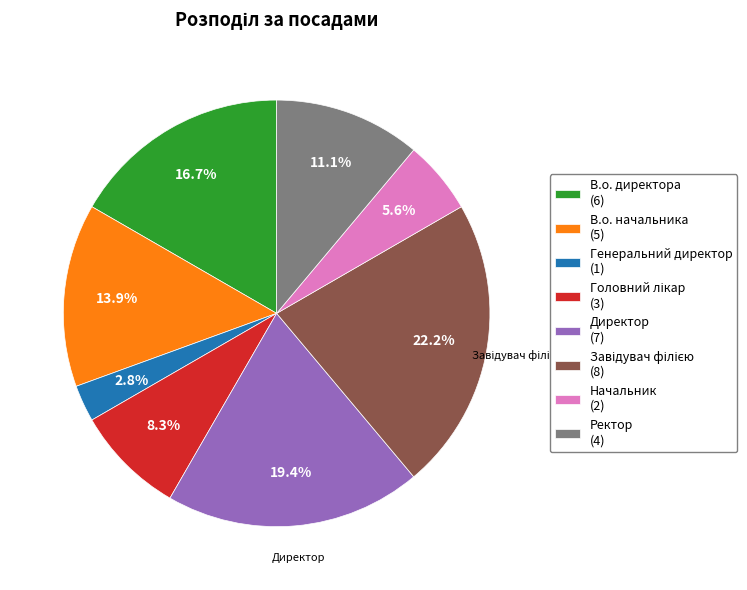

Does any single category account for the majority?

No